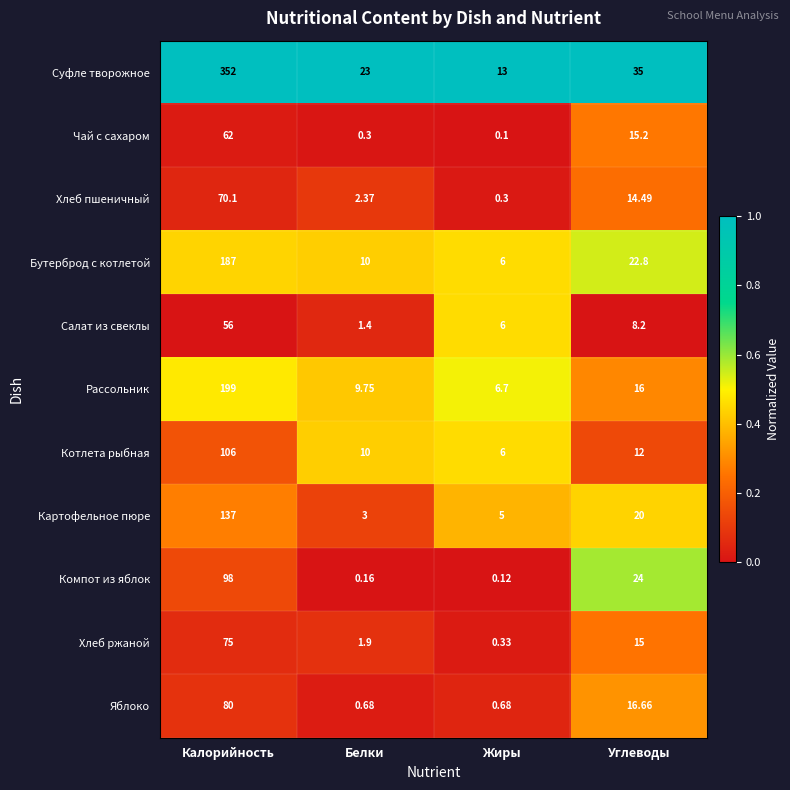

Is the value of Салат из свеклы at Калорийность greater than the value of Компот из яблок at Углеводы?

Yes